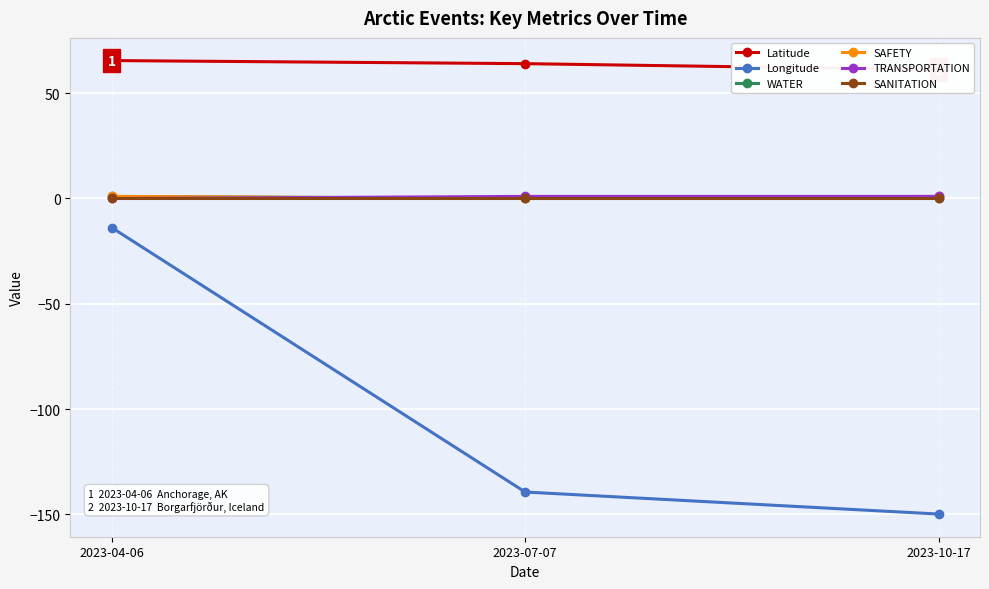

Which series has the largest total across all categories?

Latitude